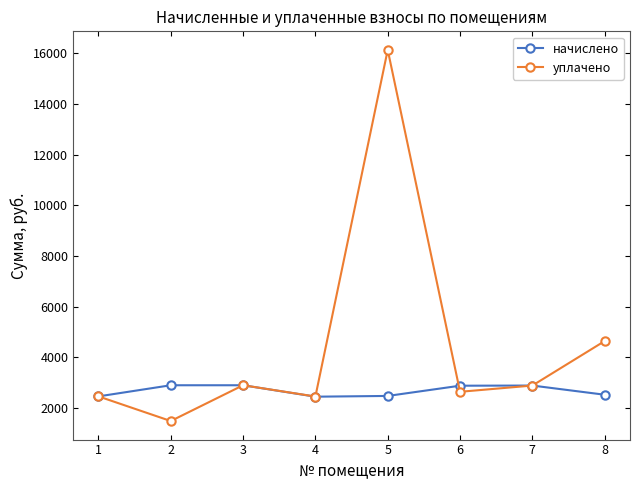

At which category is the sum across all series the highest?

5